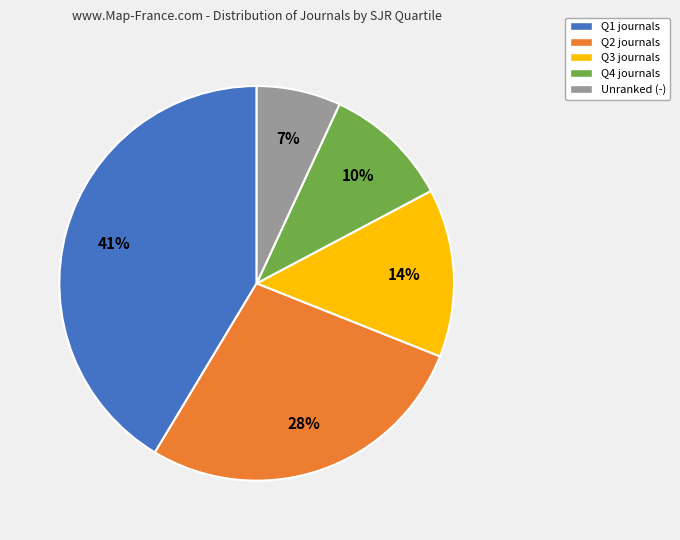

Does any single category account for the majority?

No